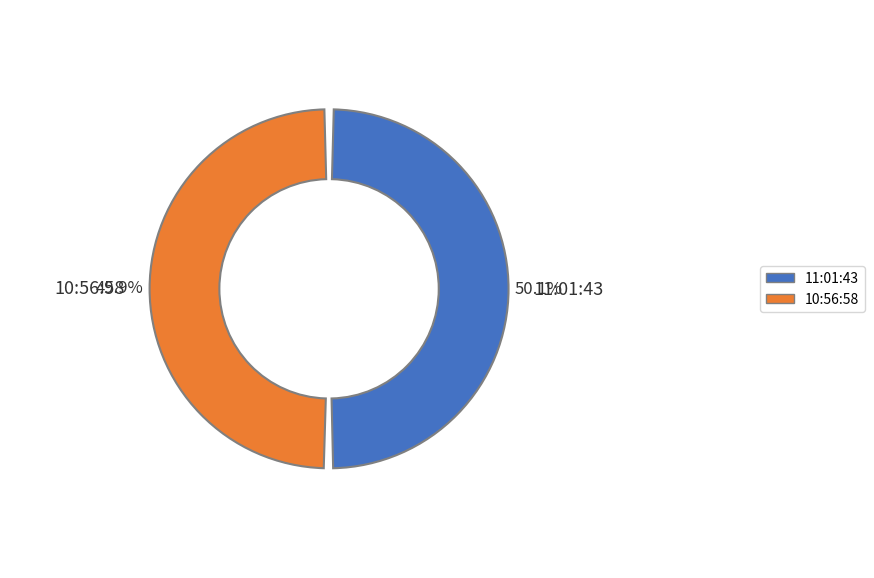

The 11:01:43 slice represents 42% of the pie. True or false?

False